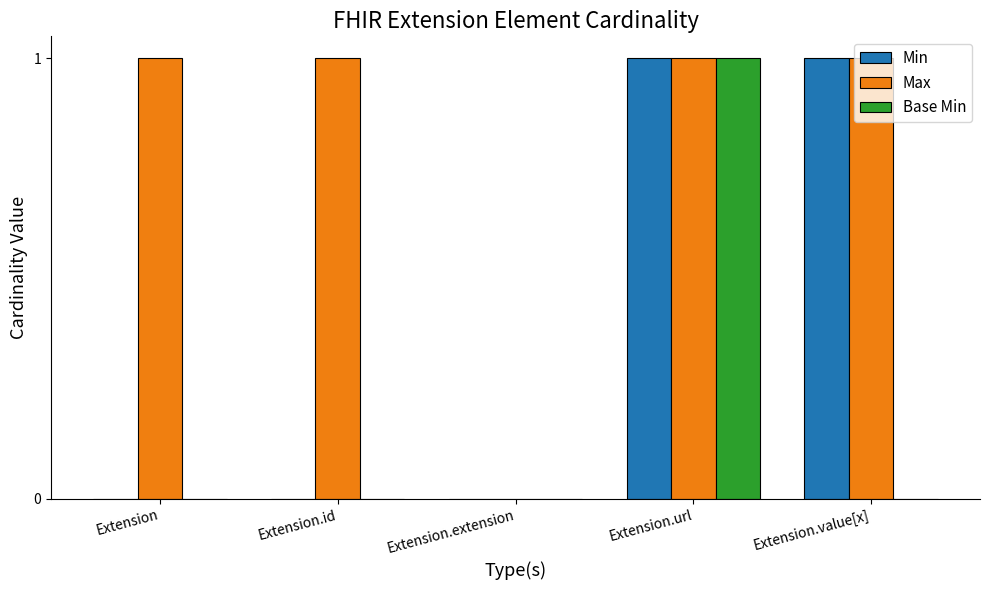

How many values in Max are above zero?

4